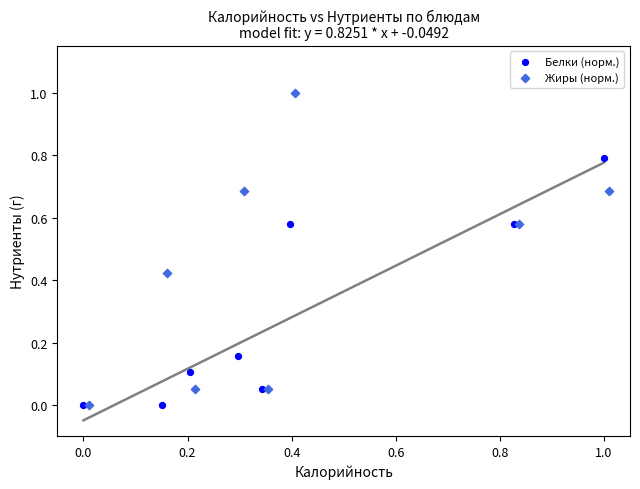

Which series has the largest Y range (max minus min)?

Жиры (норм.)